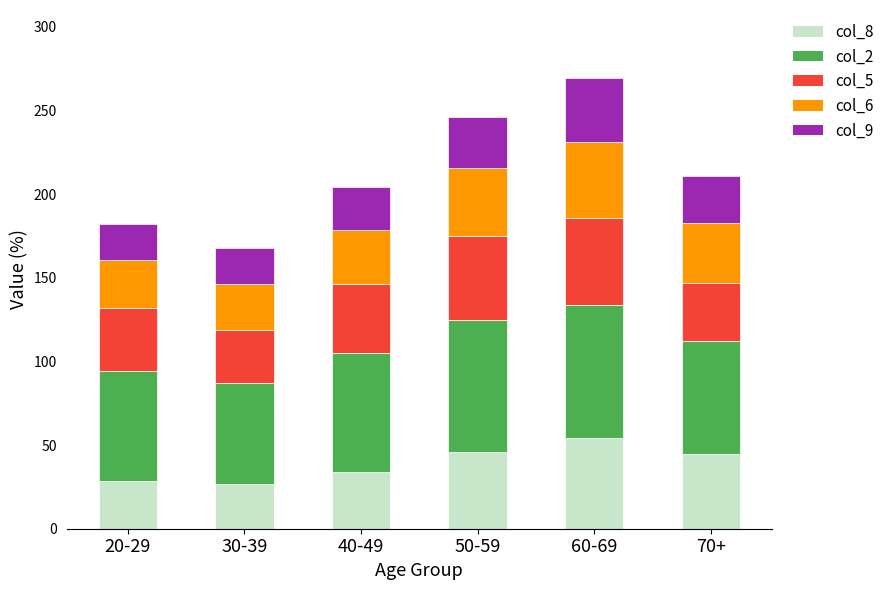

At which category is the sum across all series the highest?

60-69